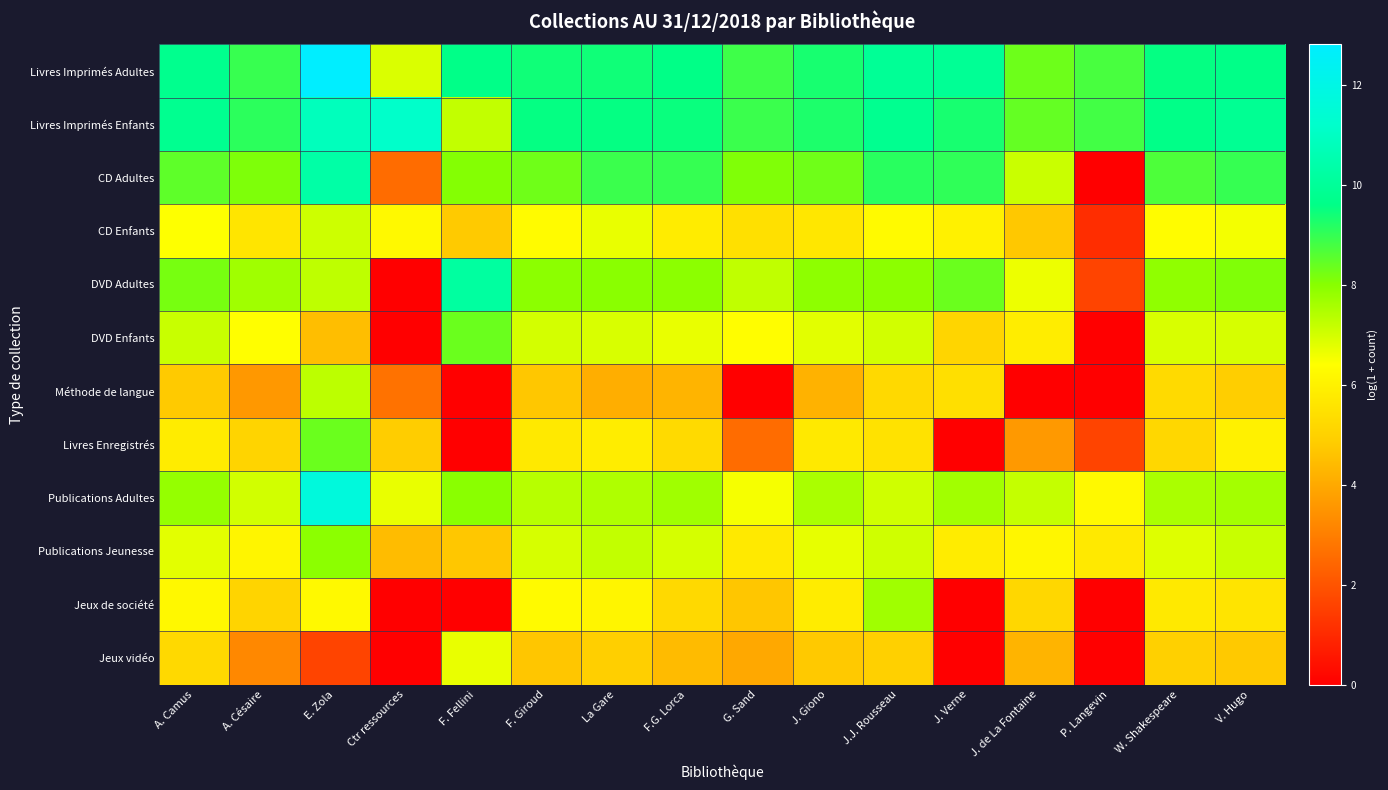

What is the total value across all series at J. Verne?

66.5